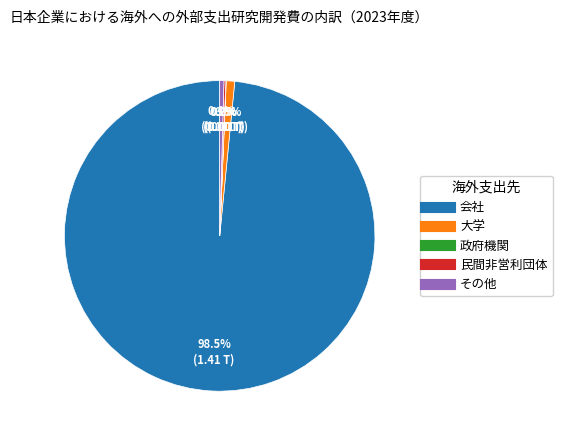

Is there a majority slice in this chart?

Yes